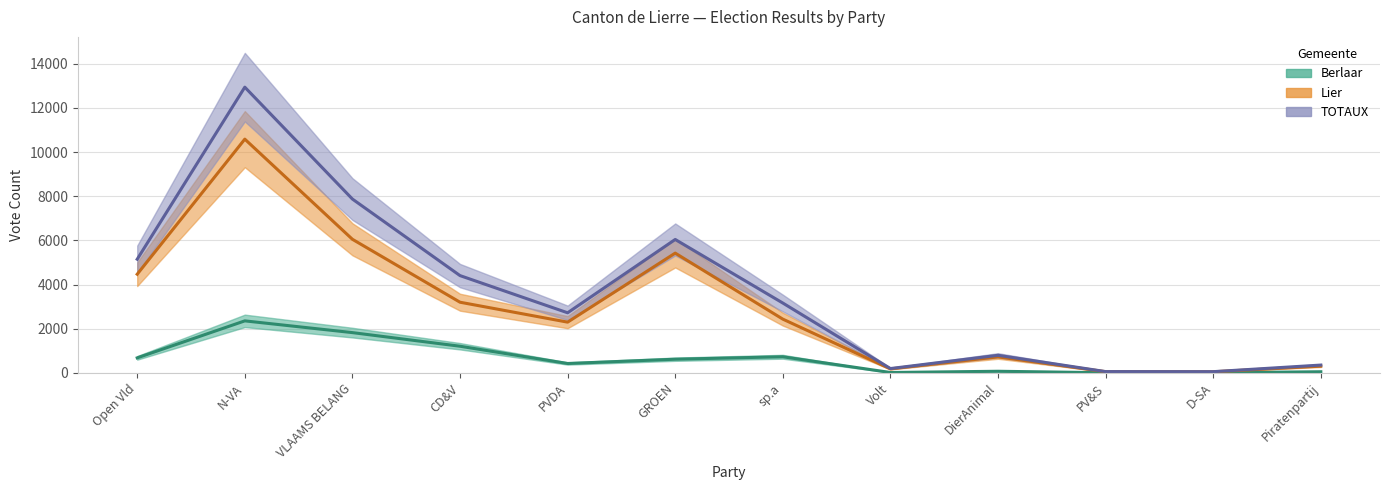

What is the sum of all TOTAUX values?

43753